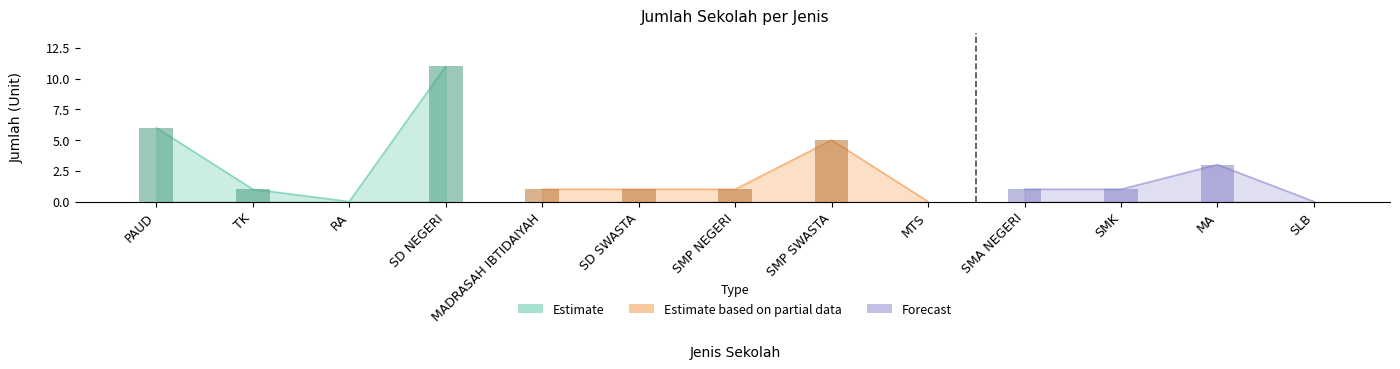

List the labels in order of value, largest first.

SD NEGERI, PAUD, SMP SWASTA, MA, TK, MADRASAH IBTIDAIYAH, SD SWASTA, SMP NEGERI, SMA NEGERI, SMK, RA, MTS, SLB